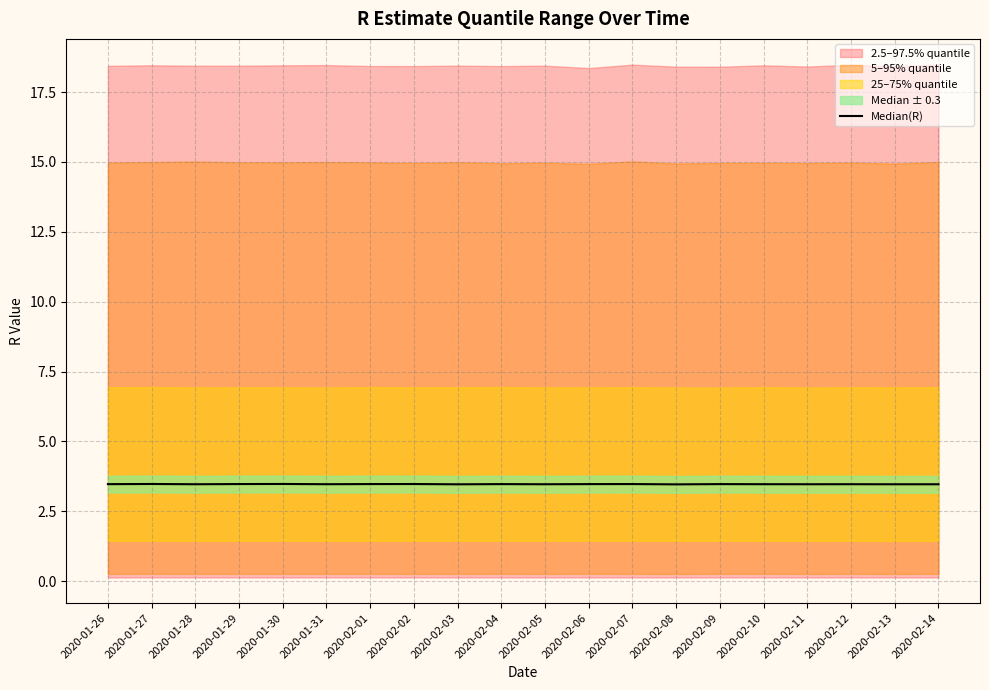

Count the values in the range 3 to 4.

20